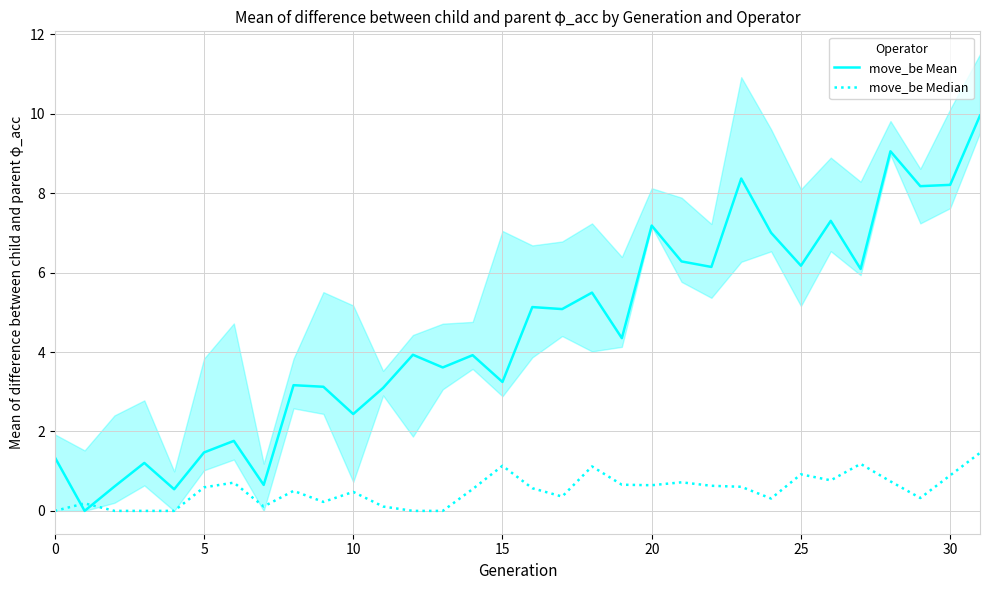

Which series has the largest range (max minus min)?

move_be Mean